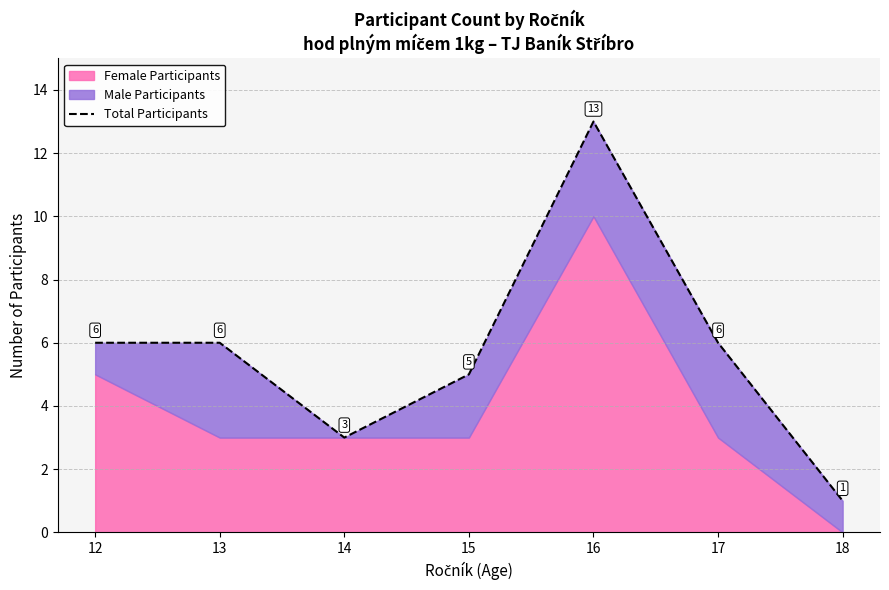

The value at 15 is 5. True or false?

True